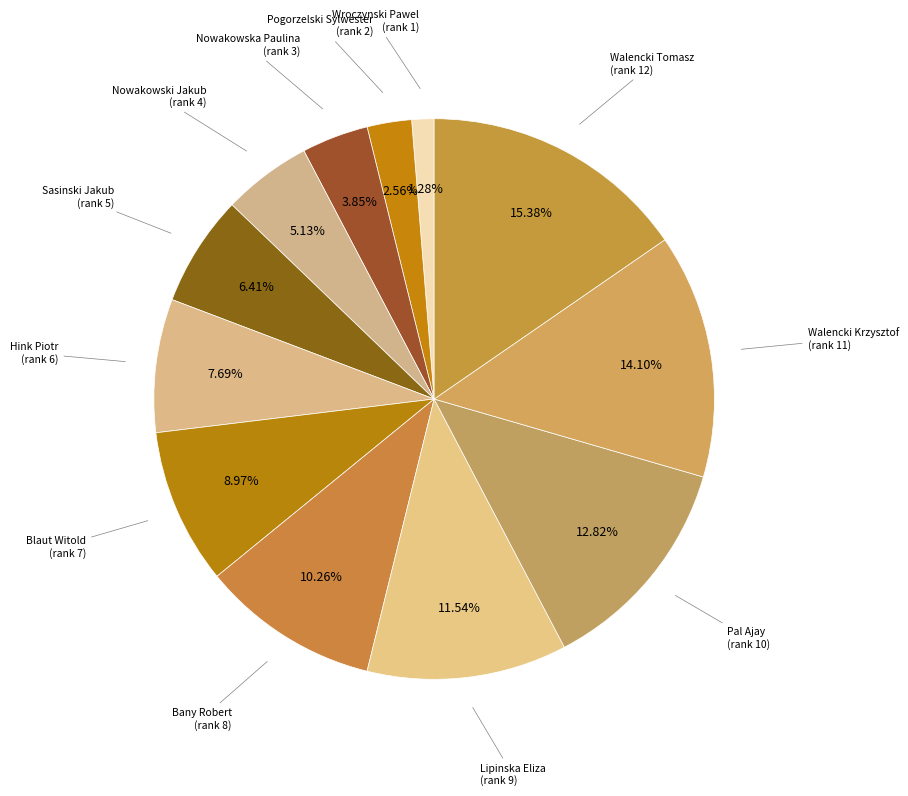

Which category has the smallest portion of the pie?

Wroczynski Pawel